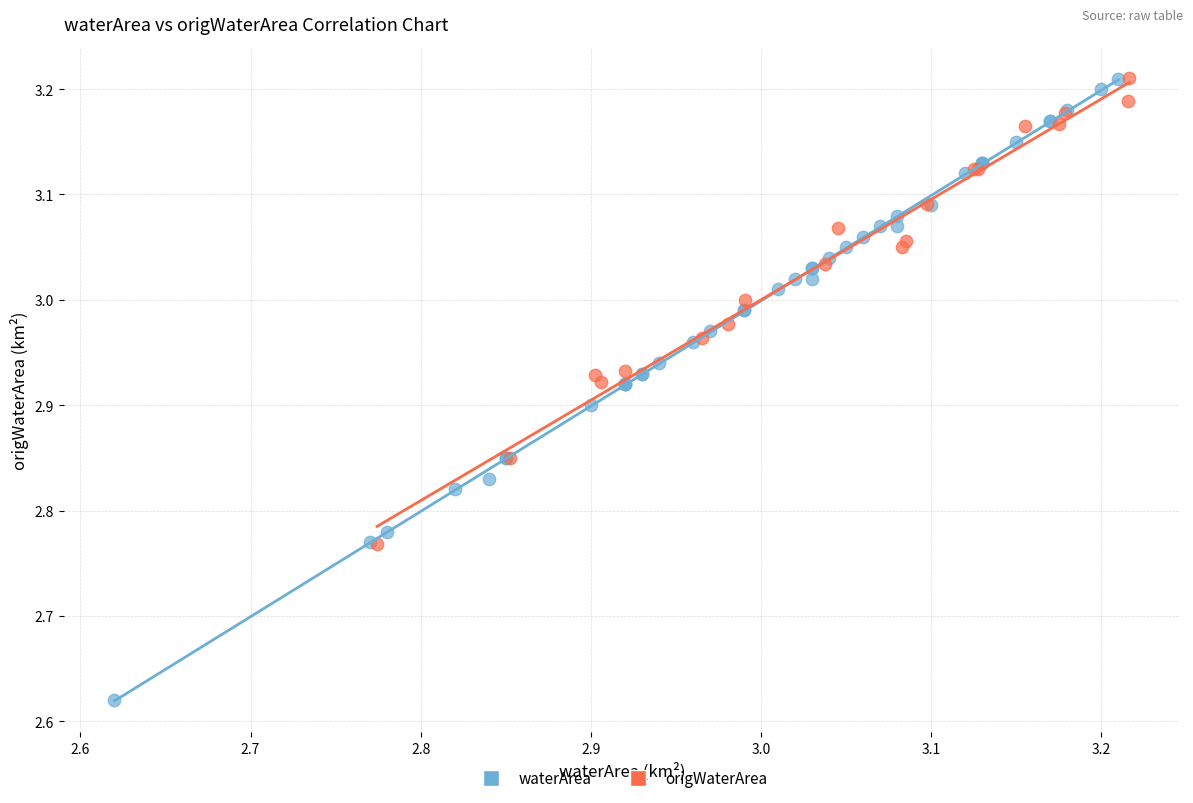

Which series has the largest Y range (max minus min)?

waterArea